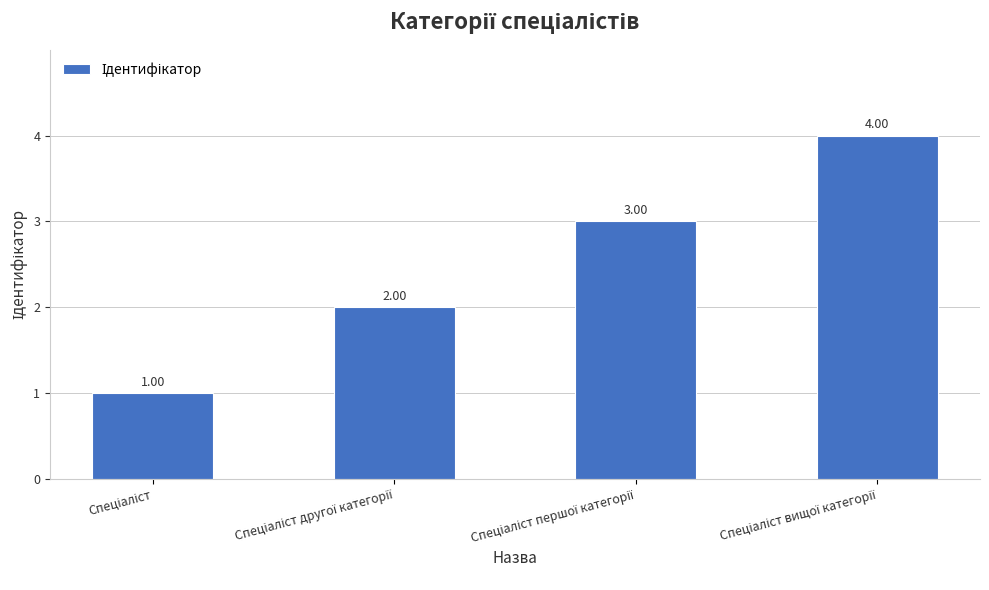

What is the sum of all values?

10